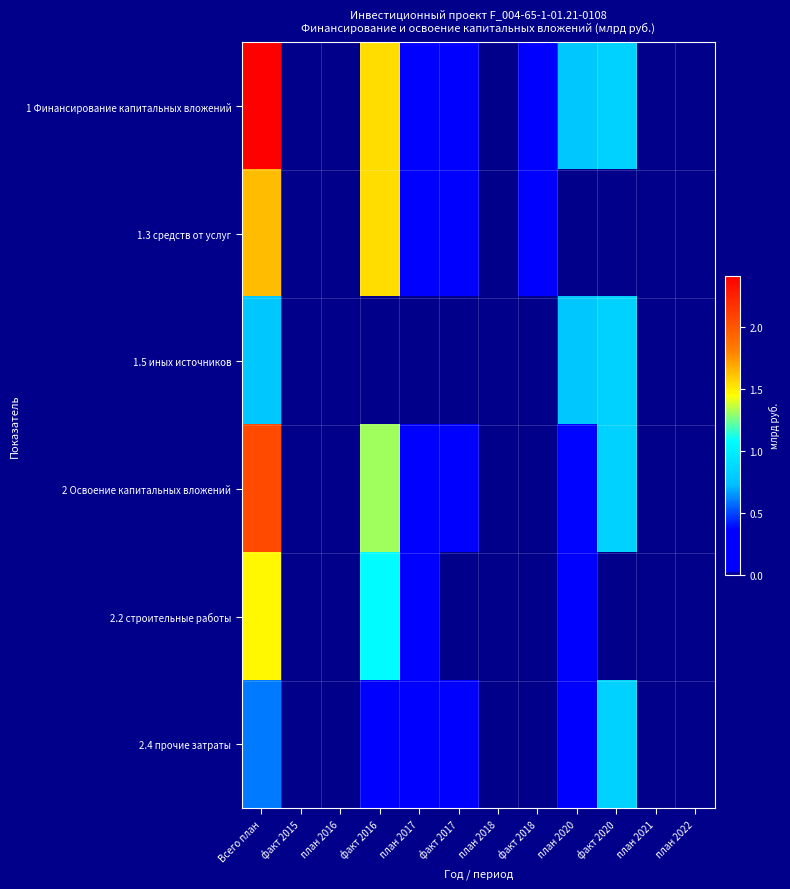

Reading left to right, list all the values displayed in this chart.

1 Финансирование капитальных вложений: Всего план=2.4	факт 2015=0.0	план 2016=0.0	факт 2016=1.5	план 2017=0.1	факт 2017=0.0	план 2018=0.0	факт 2018=0.3	план 2020=0.8	факт 2020=0.8	план 2021=0.0	план 2022=0.0
1.3 средств от услуг: Всего план=1.6	факт 2015=0.0	план 2016=0.0	факт 2016=1.5	план 2017=0.1	факт 2017=0.0	план 2018=0.0	факт 2018=0.3	план 2020=0.0	факт 2020=0.0	план 2021=0.0	план 2022=0.0
1.5 иных источников: Всего план=0.8	факт 2015=0.0	план 2016=0.0	факт 2016=0.0	план 2017=0.0	факт 2017=0.0	план 2018=0.0	факт 2018=0.0	план 2020=0.8	факт 2020=0.8	план 2021=0.0	план 2022=0.0
2 Освоение капитальных вложений: Всего план=2.1	факт 2015=0.0	план 2016=0.0	факт 2016=1.3	план 2017=0.3	факт 2017=0.0	план 2018=0.0	факт 2018=0.0	план 2020=0.4	факт 2020=0.8	план 2021=0.0	план 2022=0.0
2.2 строительные работы: Всего план=1.5	факт 2015=0.0	план 2016=0.0	факт 2016=1.1	план 2017=0.3	факт 2017=0.0	план 2018=0.0	факт 2018=0.0	план 2020=0.1	факт 2020=0.0	план 2021=0.0	план 2022=0.0
2.4 прочие затраты: Всего план=0.6	факт 2015=0.0	план 2016=0.0	факт 2016=0.2	план 2017=0.1	факт 2017=0.0	план 2018=0.0	факт 2018=0.0	план 2020=0.3	факт 2020=0.8	план 2021=0.0	план 2022=0.0